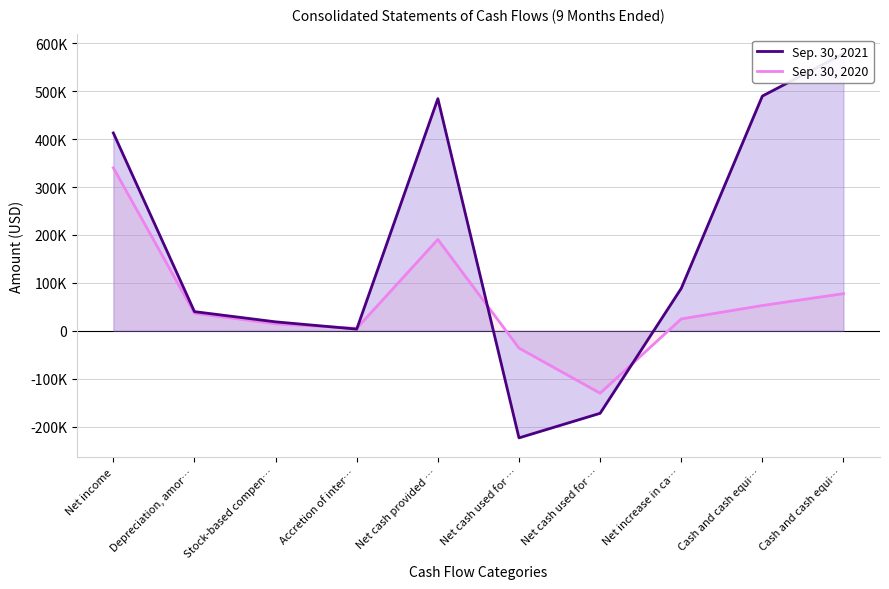

What is the difference between the Sep. 30, 2021 values at Cash and cash equi… and Depreciation, amor…?

538464